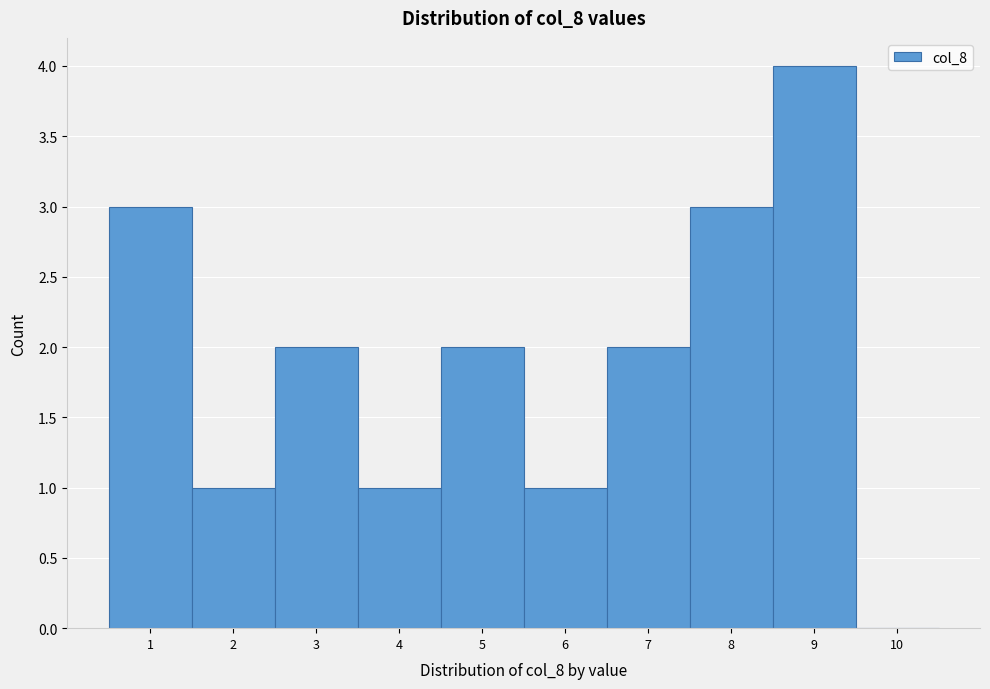

What is the height of the bar covering 8.5 to 9.5 on the x-axis? The values are not printed on the chart, so give them approximately, as read against the axis.

4